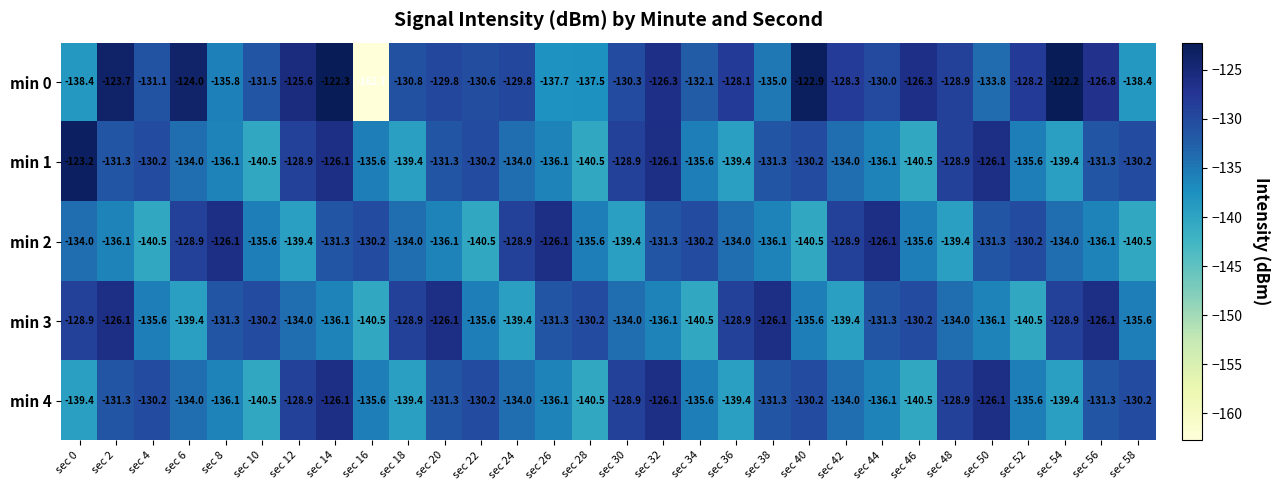

What is the total value across all series at sec 46?

-673.1